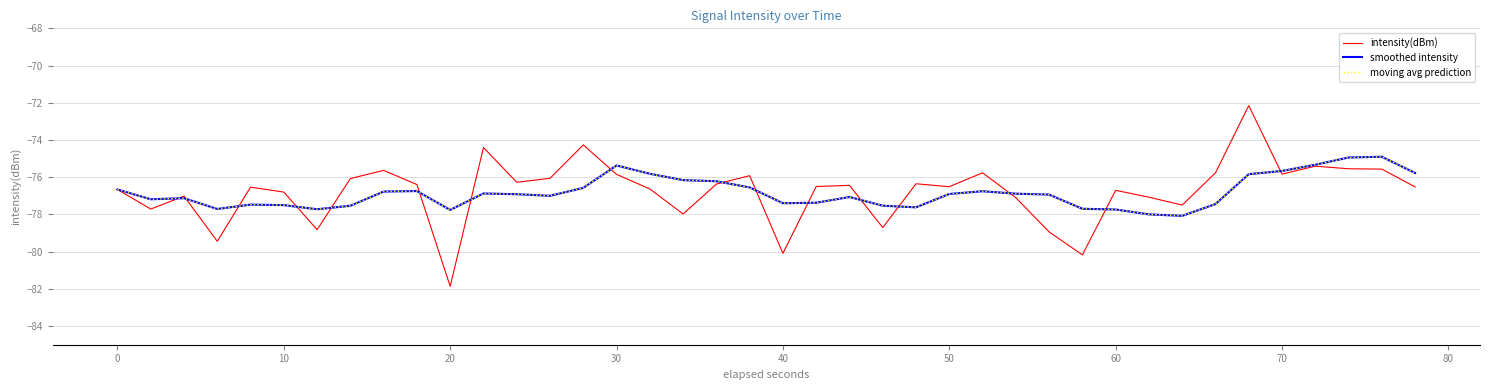

Is this an area chart (filled region under the line)?

No